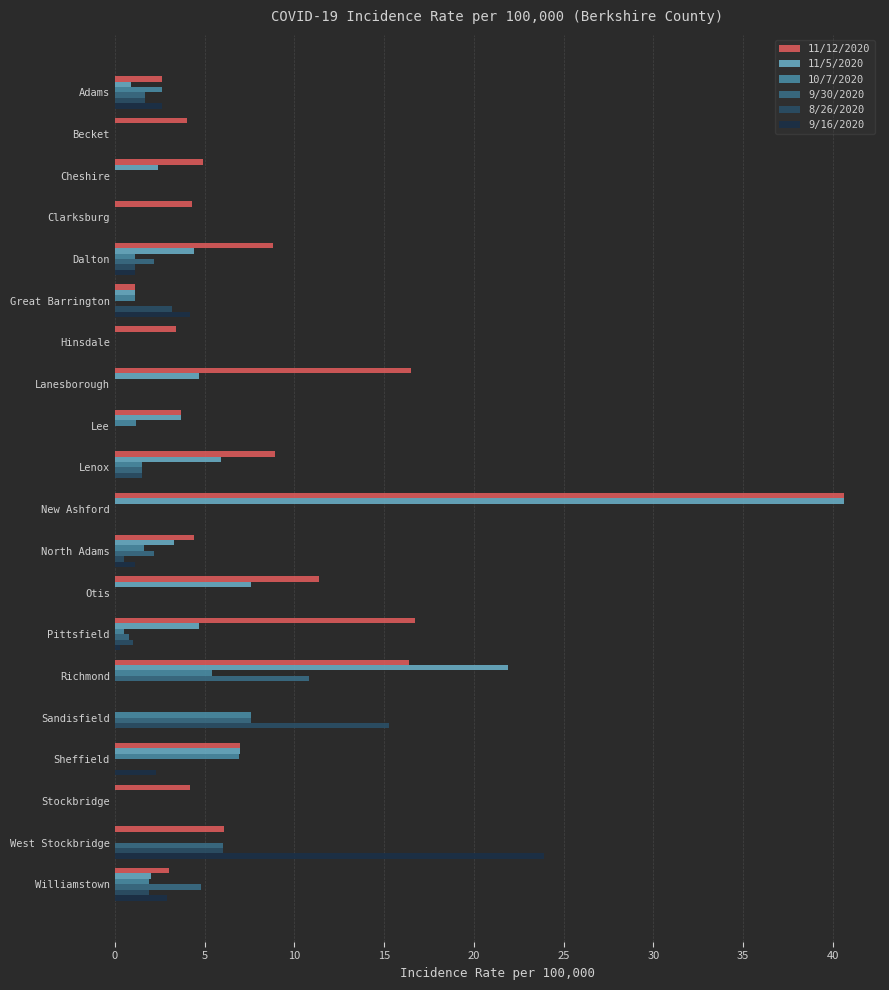

Which series changed the most between Lenox and Stockbridge?

11/5/2020